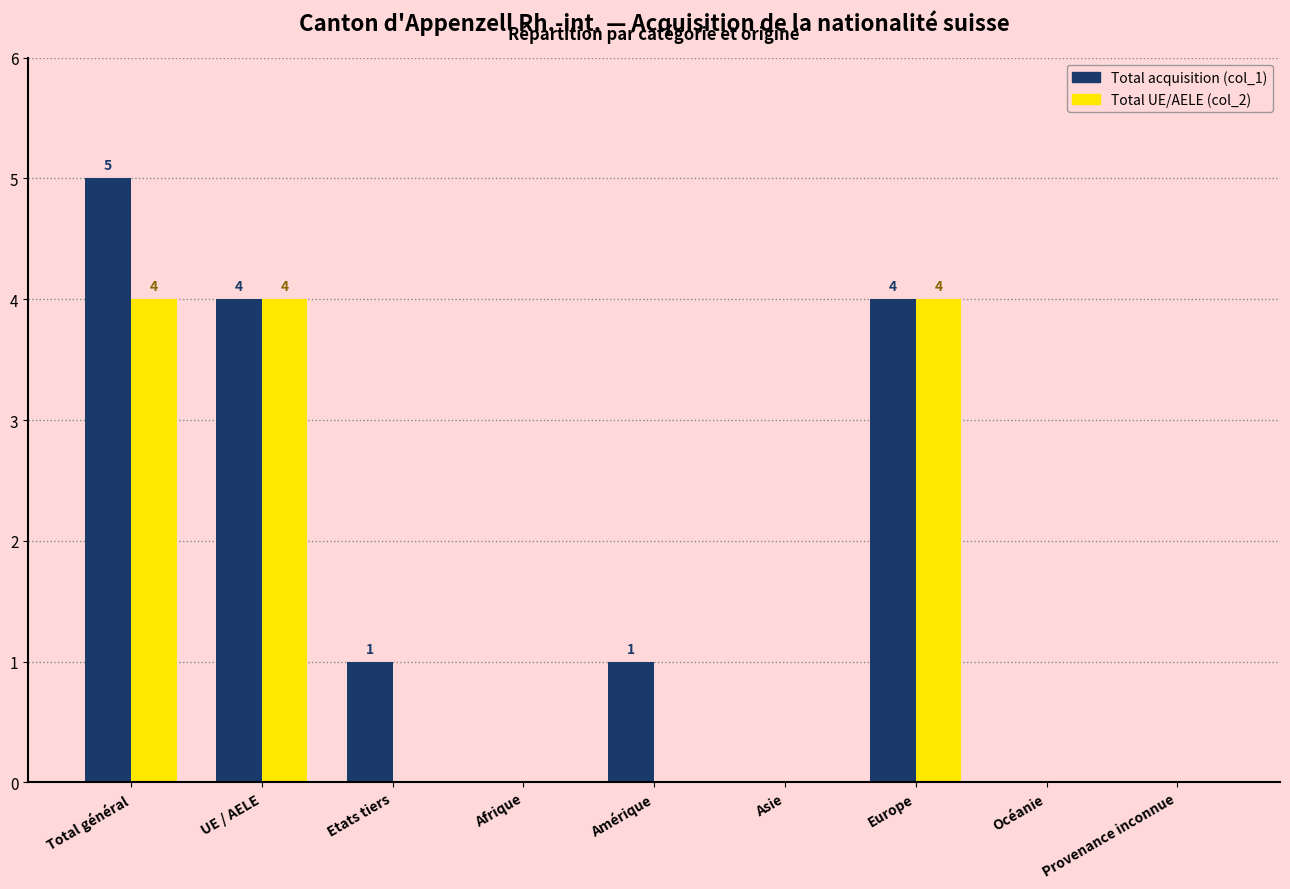

Reading left to right, extract all data points from this chart.

Total acquisition: 5	4	1	0	1	0	4	0	0
Total UE/AELE: 4	4	0	0	0	0	4	0	0